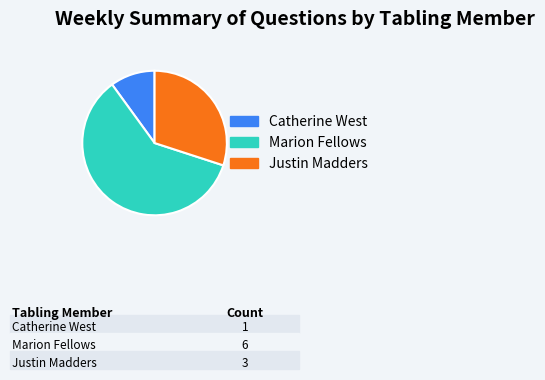

Is there a majority slice in this chart?

Yes